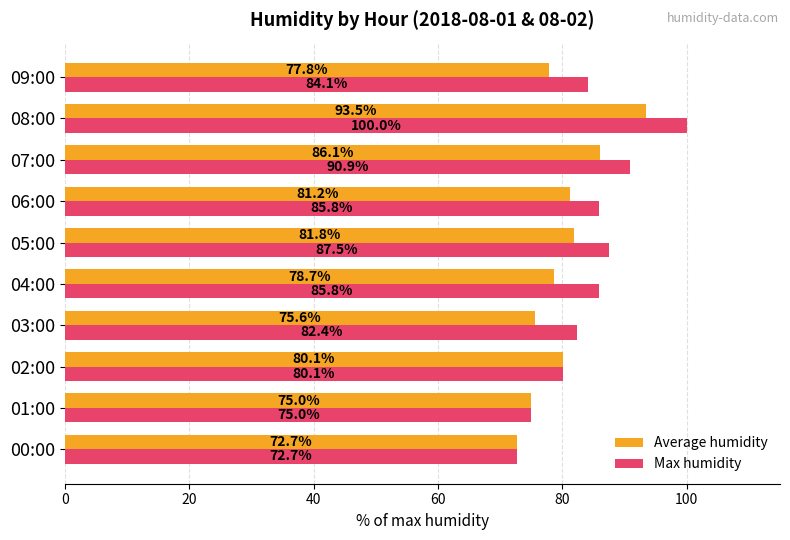

At which label is Average humidity closest to 83?

05:00